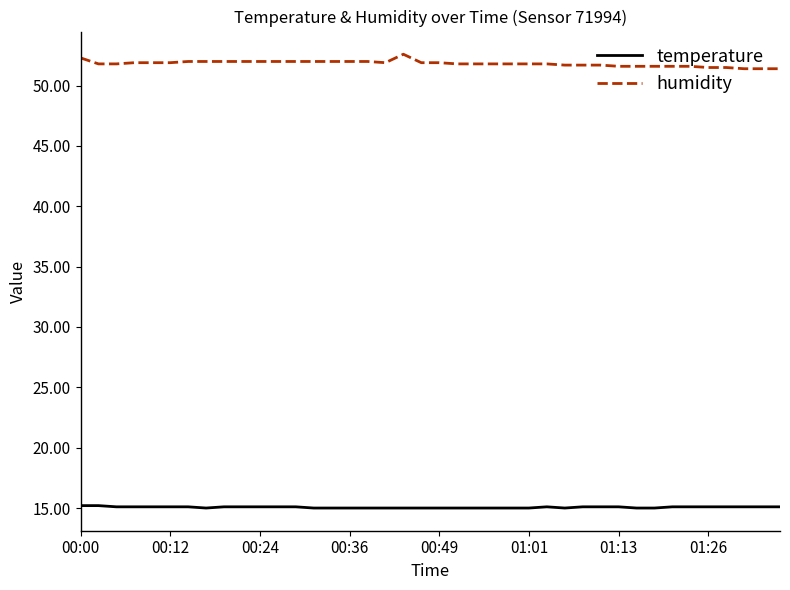

What is the lowest value of the humidity series?

51.4